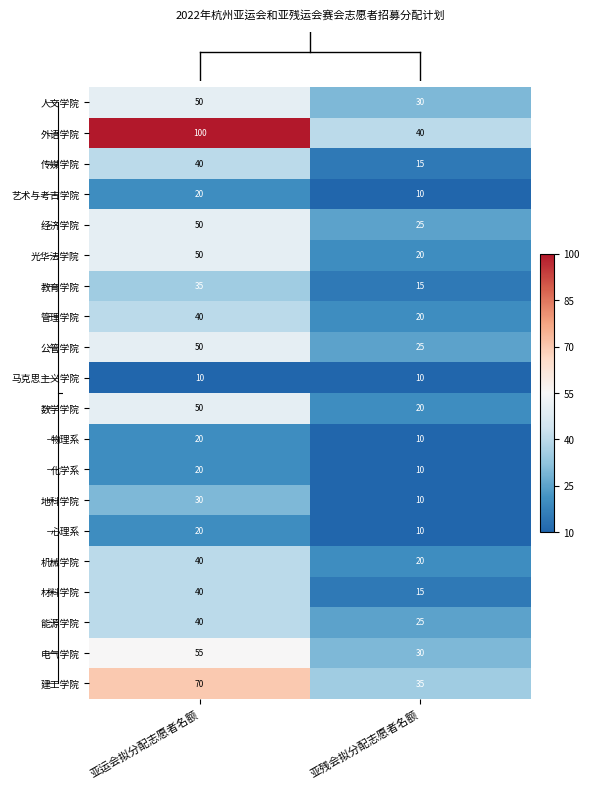

How many data points does each series have?

2